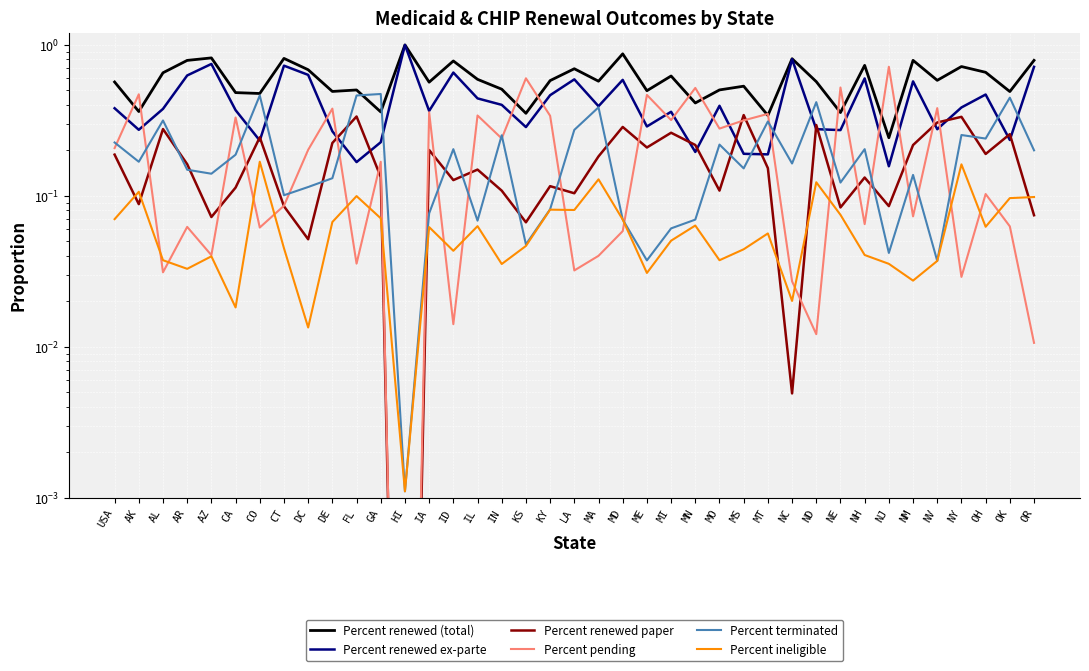

Reading right to left, what are all the values shown in this chart?

Percent renewed (total): 0.8	0.5	0.7	0.7	0.6	0.8	0.2	0.7	0.4	0.6	0.8	0.3	0.5	0.5	0.4	0.6	0.5	0.9	0.6	0.7	0.6	0.4	0.5	0.6	0.8	0.6	1.0	0.4	0.5	0.5	0.7	0.8	0.5	0.5	0.8	0.8	0.7	0.4	0.6
Percent renewed ex-parte: 0.7	0.2	0.5	0.4	0.3	0.6	0.2	0.6	0.3	0.3	0.8	0.2	0.2	0.4	0.2	0.4	0.3	0.6	0.4	0.6	0.5	0.3	0.4	0.4	0.7	0.4	1.0	0.2	0.2	0.3	0.6	0.7	0.2	0.4	0.7	0.6	0.4	0.3	0.4
Percent renewed paper: 0.1	0.3	0.2	0.3	0.3	0.2	0.1	0.1	0.1	0.3	0.0	0.2	0.3	0.1	0.2	0.3	0.2	0.3	0.2	0.1	0.1	0.1	0.1	0.1	0.1	0.2	0.0	0.1	0.3	0.2	0.1	0.1	0.2	0.1	0.1	0.2	0.3	0.1	0.2
Percent pending: 0.0	0.1	0.1	0.0	0.4	0.1	0.7	0.1	0.5	0.0	0.0	0.3	0.3	0.3	0.5	0.3	0.5	0.1	0.0	0.0	0.3	0.6	0.2	0.3	0.0	0.4	0.0	0.2	0.0	0.4	0.2	0.1	0.1	0.3	0.0	0.1	0.0	0.5	0.2
Percent terminated: 0.2	0.4	0.2	0.3	0.0	0.1	0.0	0.2	0.1	0.4	0.2	0.3	0.2	0.2	0.1	0.1	0.0	0.1	0.4	0.3	0.1	0.0	0.3	0.1	0.2	0.1	0.0	0.5	0.5	0.1	0.1	0.1	0.5	0.2	0.1	0.1	0.3	0.2	0.2
Percent ineligible: 0.1	0.1	0.1	0.2	0.0	0.0	0.0	0.0	0.1	0.1	0.0	0.1	0.0	0.0	0.1	0.1	0.0	0.1	0.1	0.1	0.1	0.0	0.0	0.1	0.0	0.1	0.0	0.1	0.1	0.1	0.0	0.0	0.2	0.0	0.0	0.0	0.0	0.1	0.1